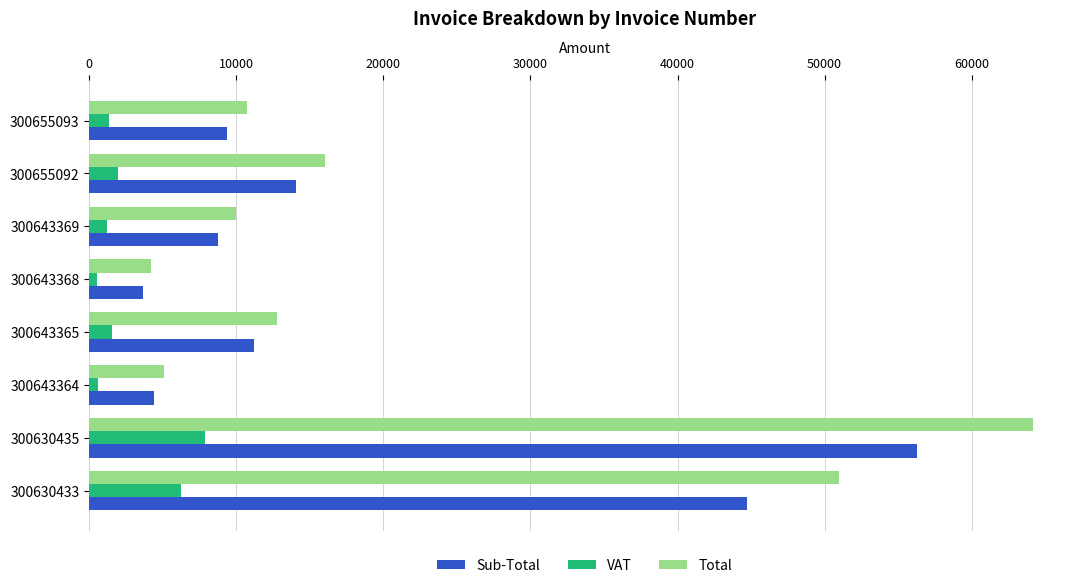

At which category is the sum across all series the highest?

300630435